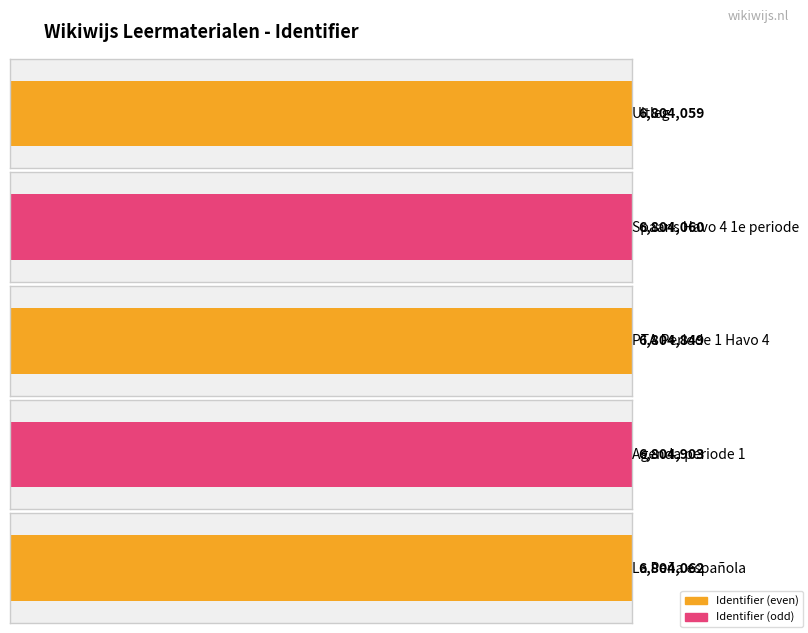

Are the bars grouped side by side (vs. stacked)?

No